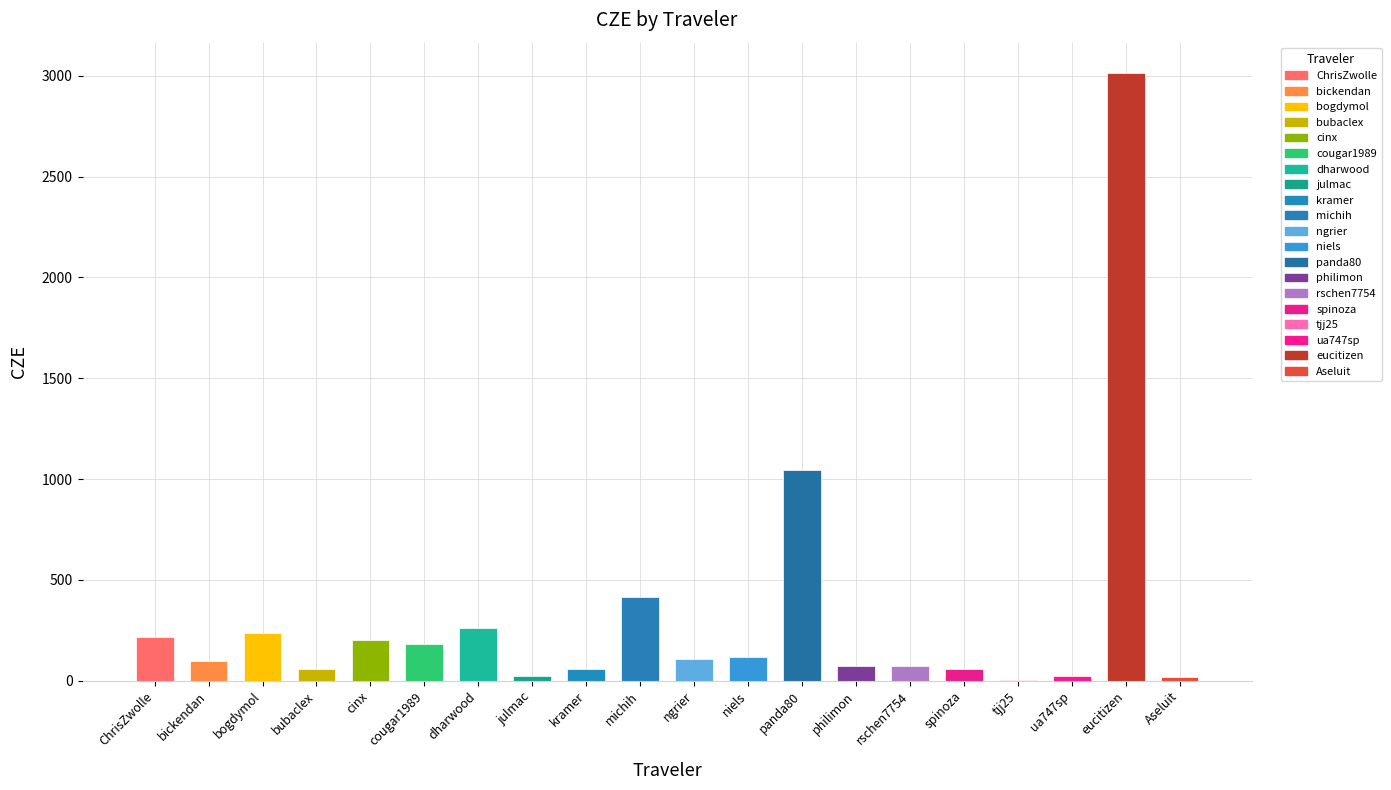

At which category does the chart reach its peak across all series?

eucitizen